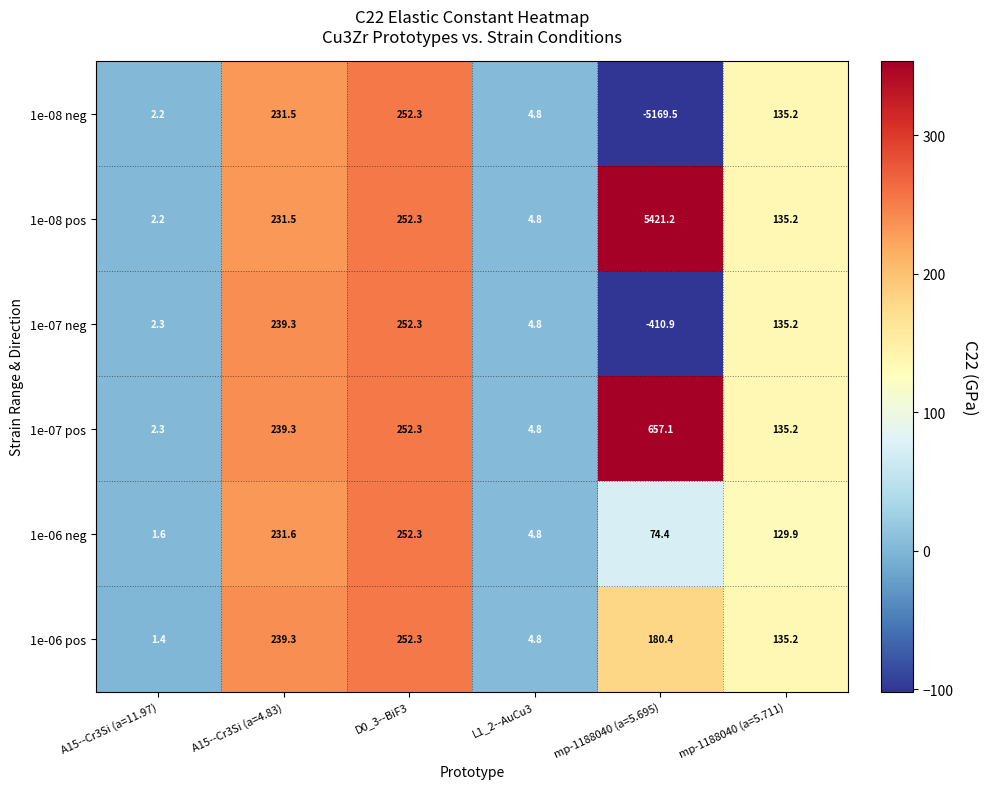

What is the spread (max minus min) of values at mp-1188040 (a=5.695)?

10590.7